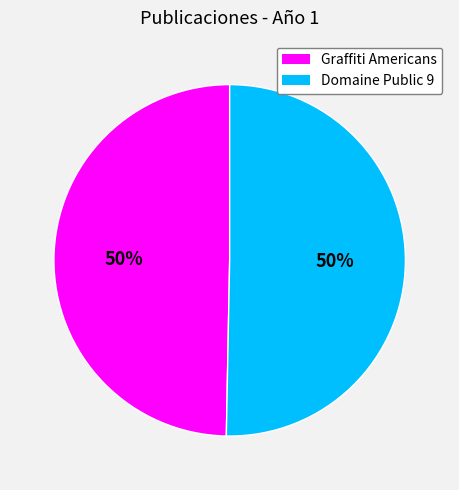

What percentage is the Graffiti Americans slice, to the nearest percent?

50%